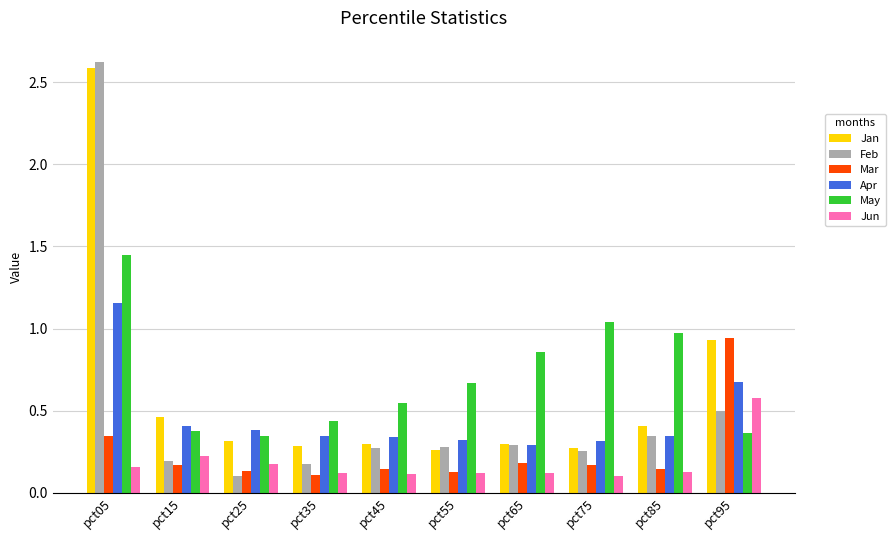

What is the difference between the maximum and second lowest values in the Apr series?

0.8